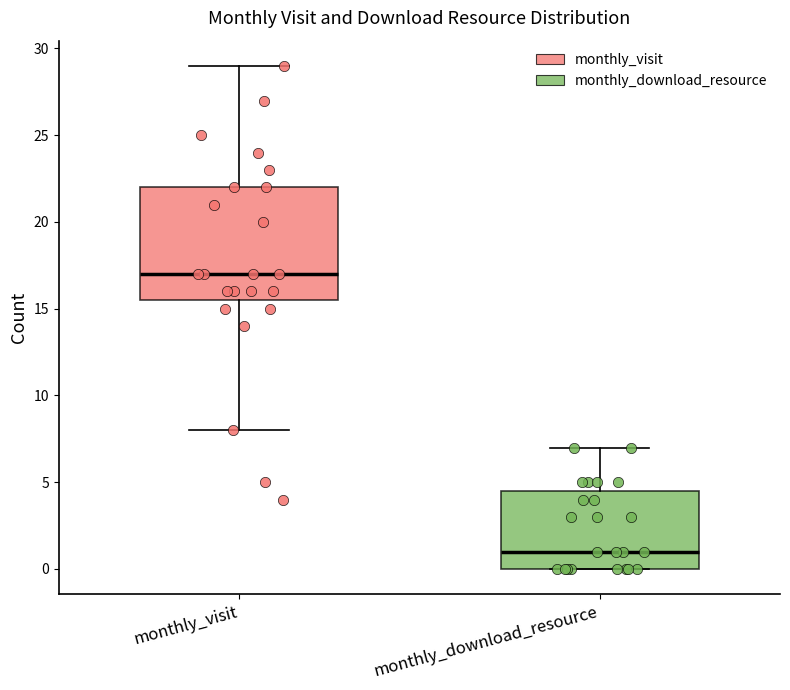

Which box has the lowest median line?

monthly_download_resource